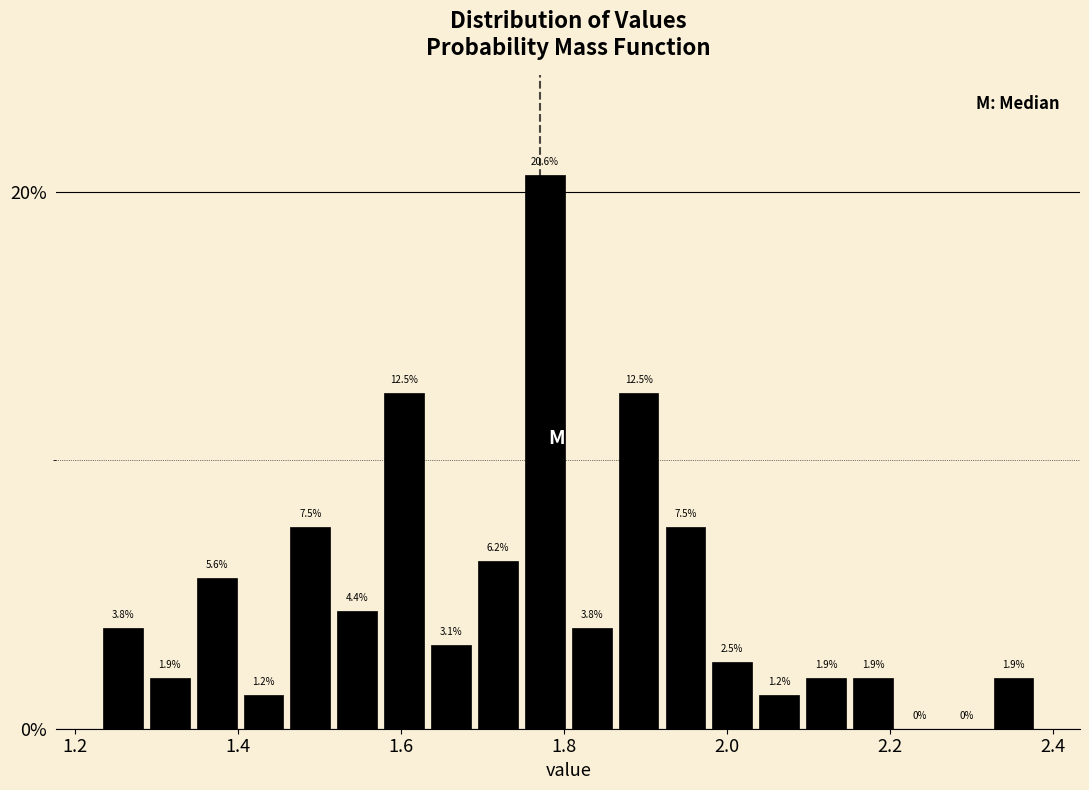

Around what value on the x-axis is the tallest bar? Give the approximate position of its centre, as read against the axis.

1.78